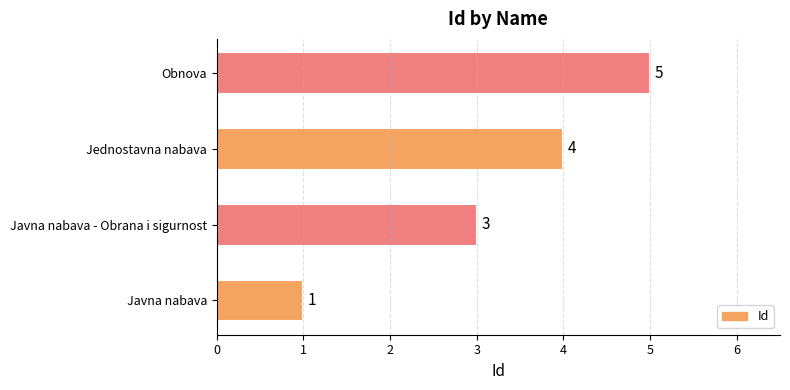

What is the change in value from Javna nabava to Jednostavna nabava?

+3